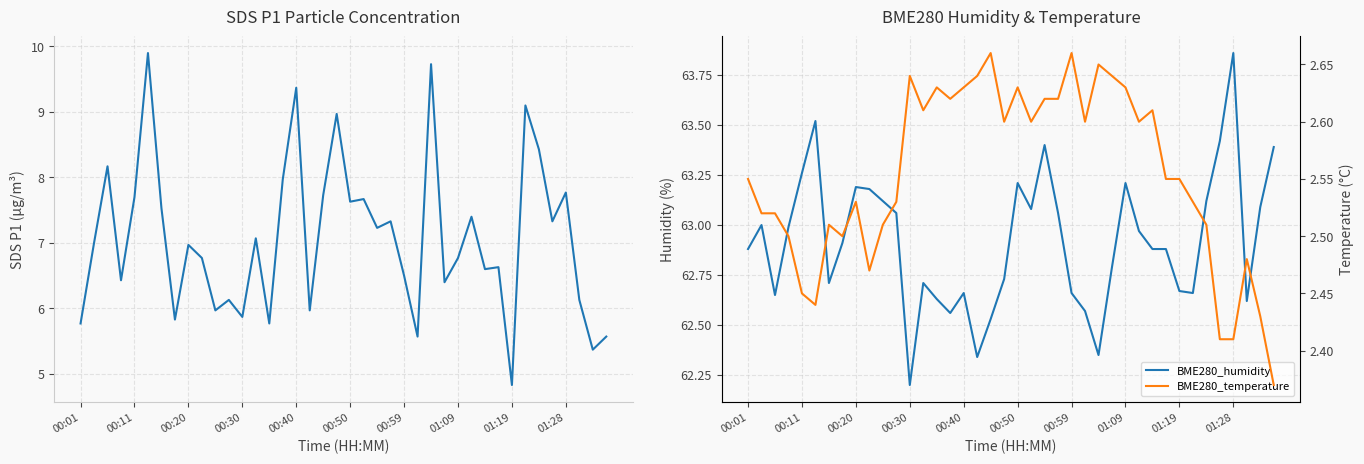

What is the value of the BME280_temperature point at the 35th from the left?

2.5